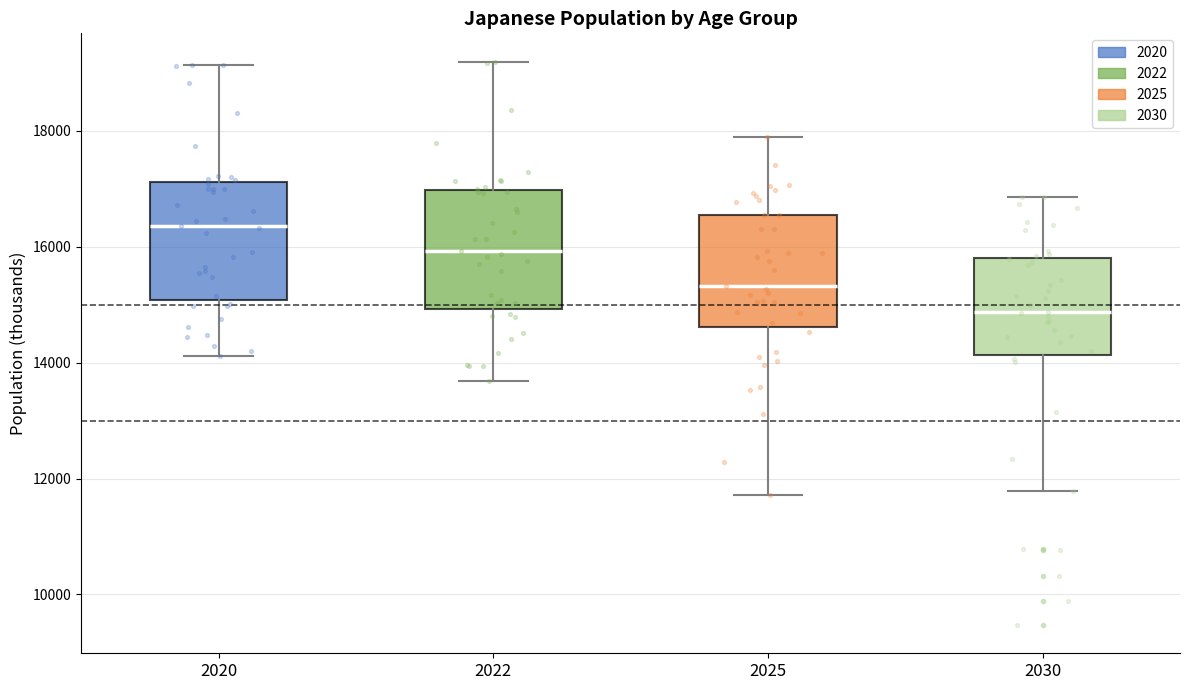

Which box's median line is the lowest?

2030